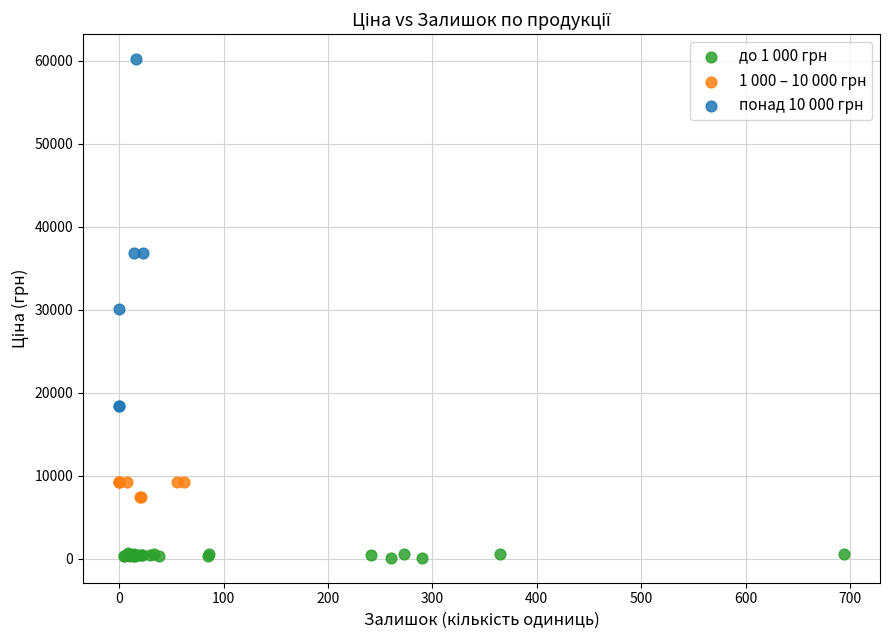

Which series reaches the maximum Y coordinate?

понад 10 000 грн